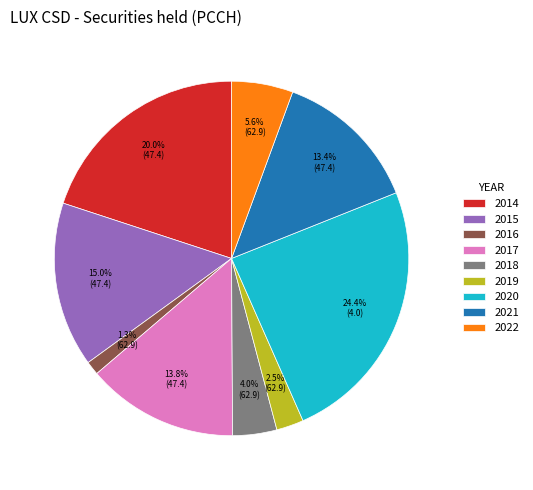

How many slices are in this pie chart?

9